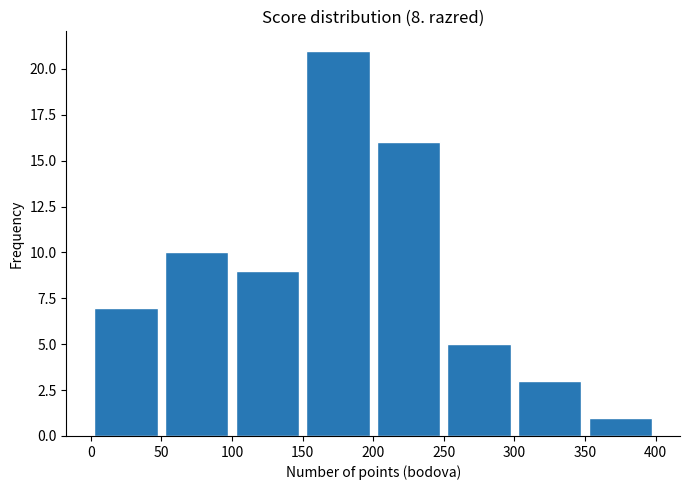

How tall is the bar that spans 350 to 400 on the x-axis? The values are not printed on the chart, so give them approximately, as read against the axis.

1